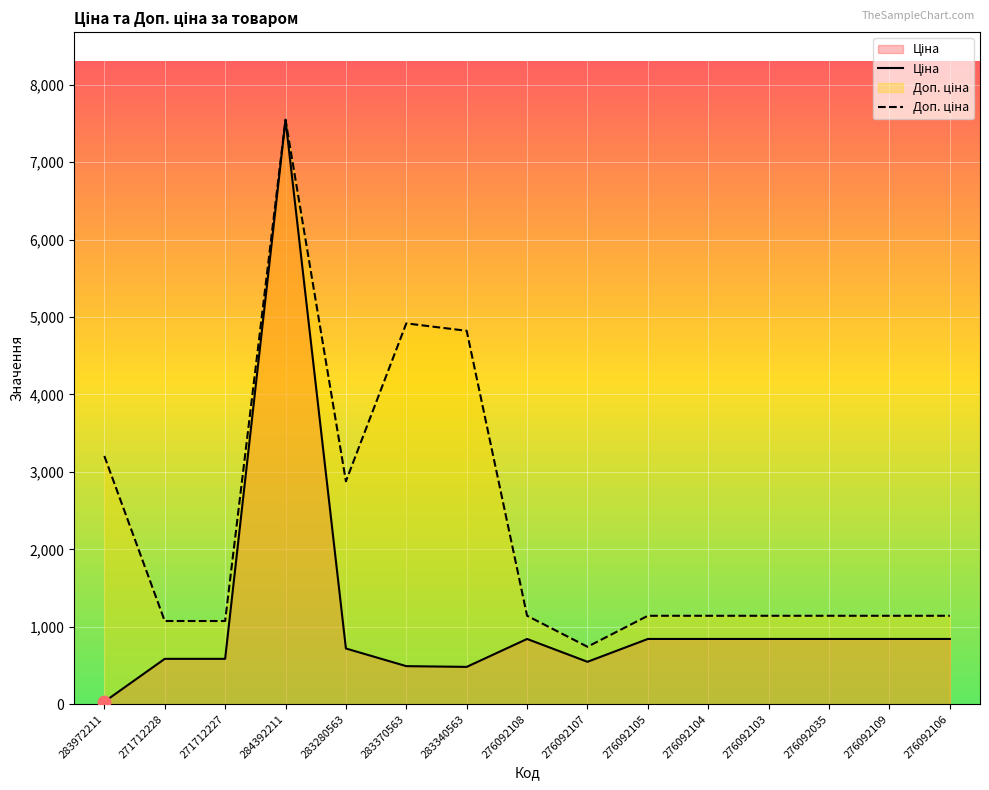

Which series reaches the maximum Y coordinate?

Ціна